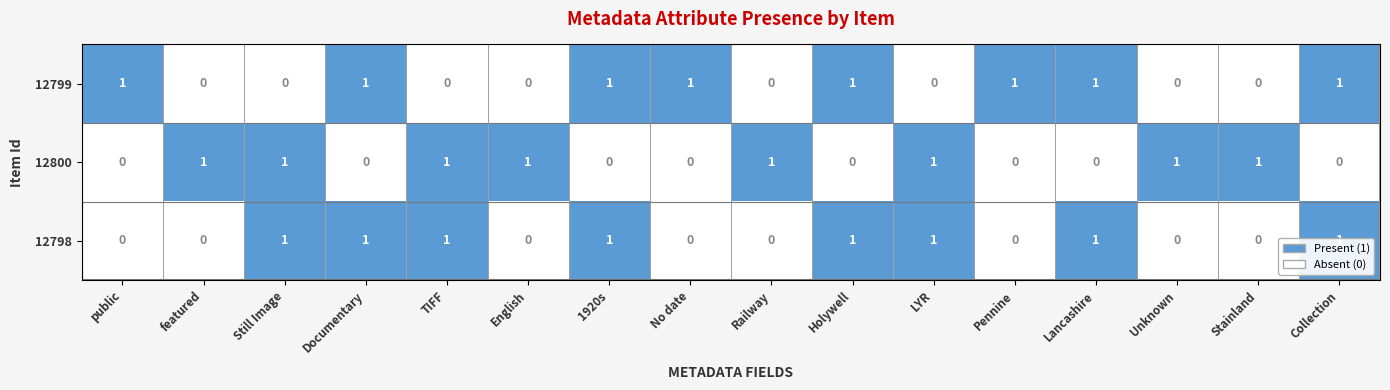

What is the greatest value displayed?

1